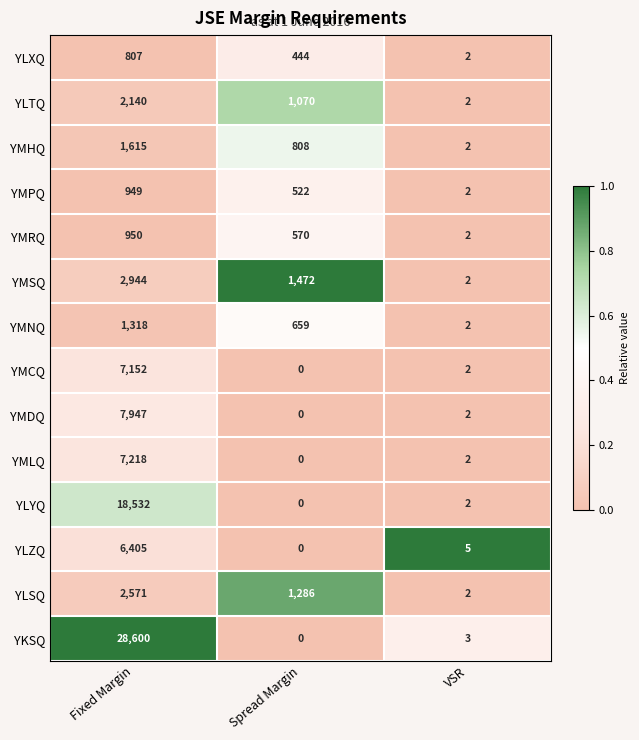

What is the average value of the YKSQ series?

9534